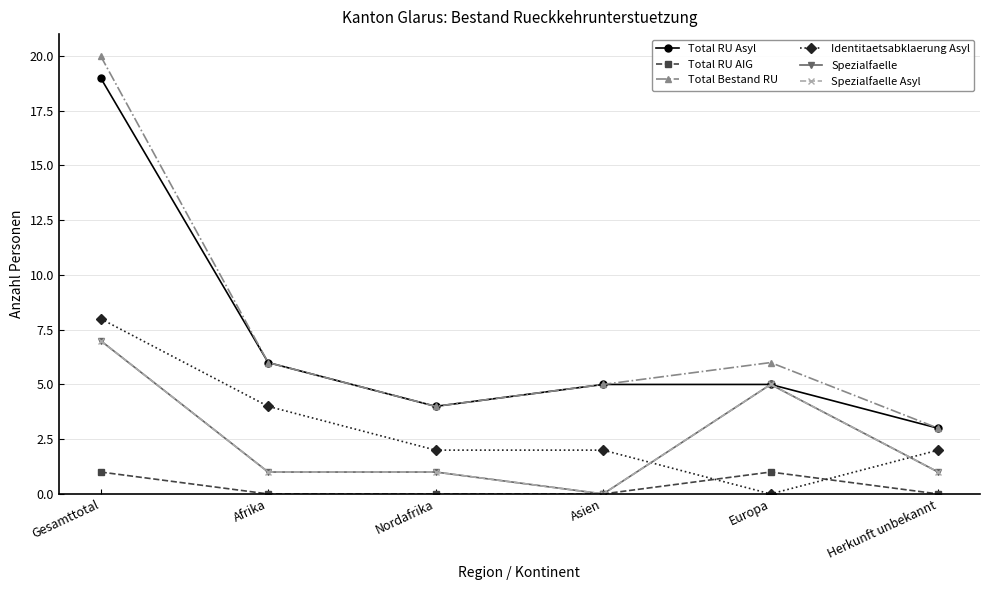

Does the chart have visible grid lines?

Yes